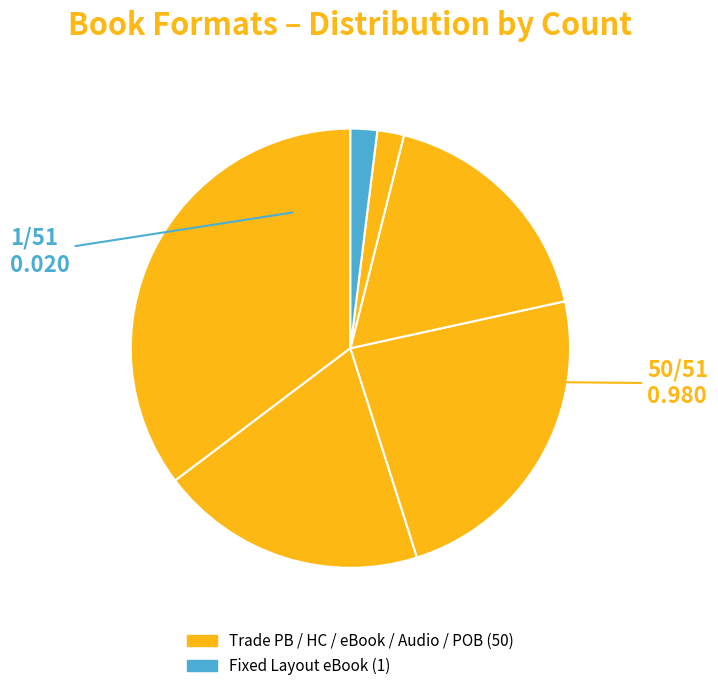

Count the number of slices in the pie.

6